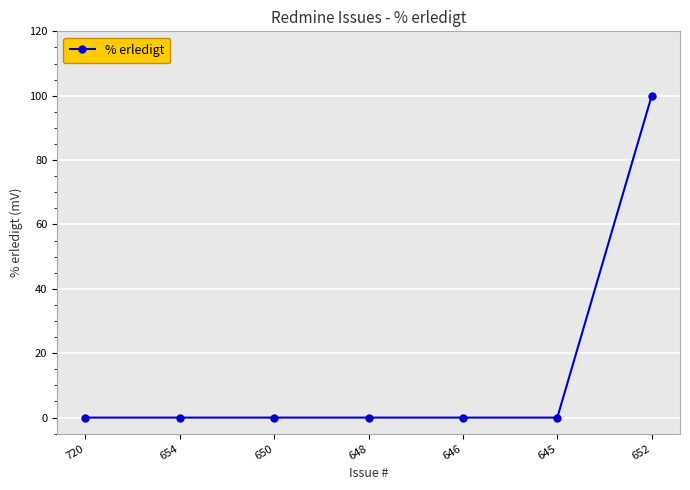

What is the label of the 3rd point from the left?

650